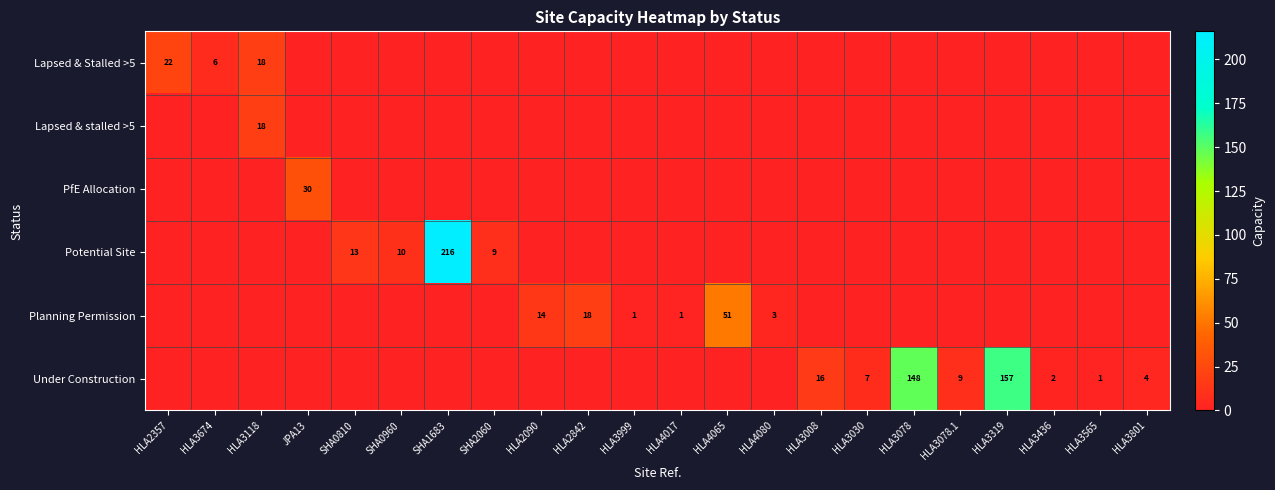

List the labels in order of Planning Permission value, smallest first.

HLA2357, HLA3674, HLA3118, JPA13, SHA0810, SHA0960, SHA1683, SHA2060, HLA3008, HLA3030, HLA3078, HLA3078.1, HLA3319, HLA3436, HLA3565, HLA3801, HLA3999, HLA4017, HLA4080, HLA2090, HLA2842, HLA4065